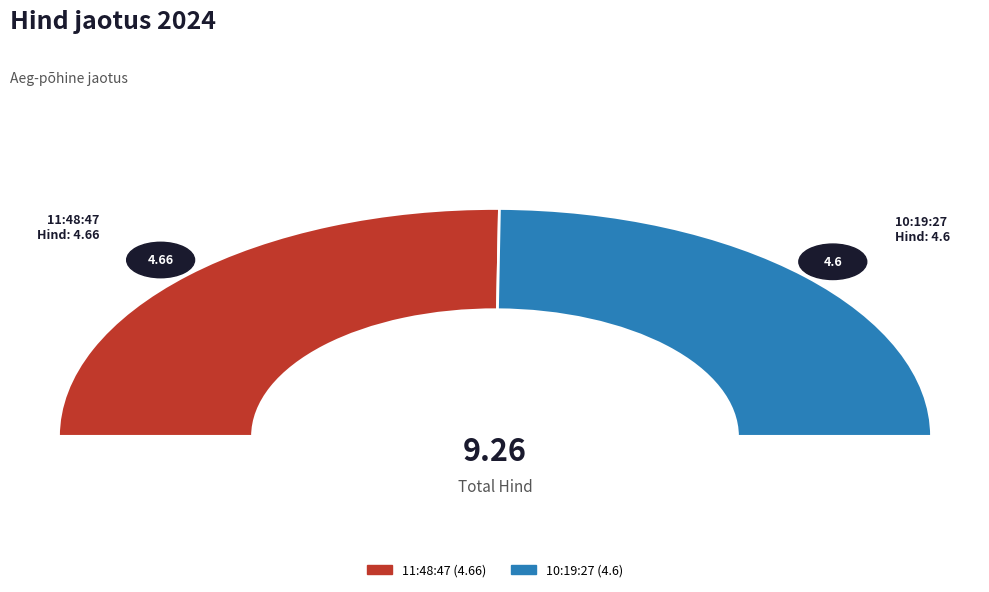

How many slices are in this pie chart?

2